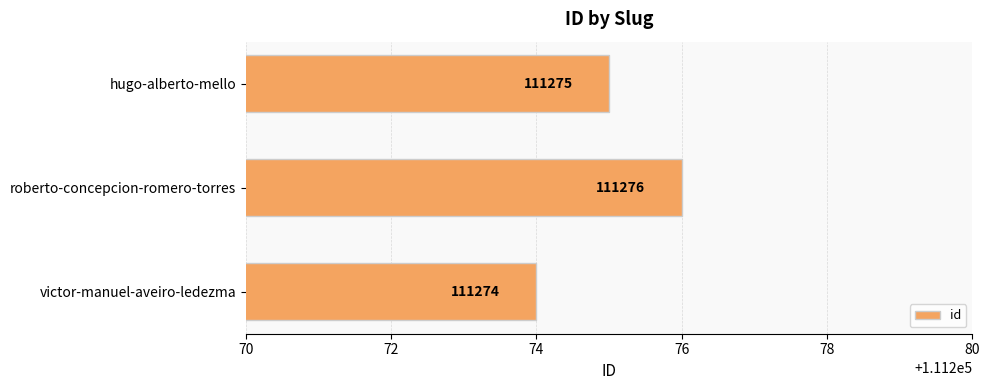

What is the label of the 3rd bar from the top?

victor-manuel-aveiro-ledezma